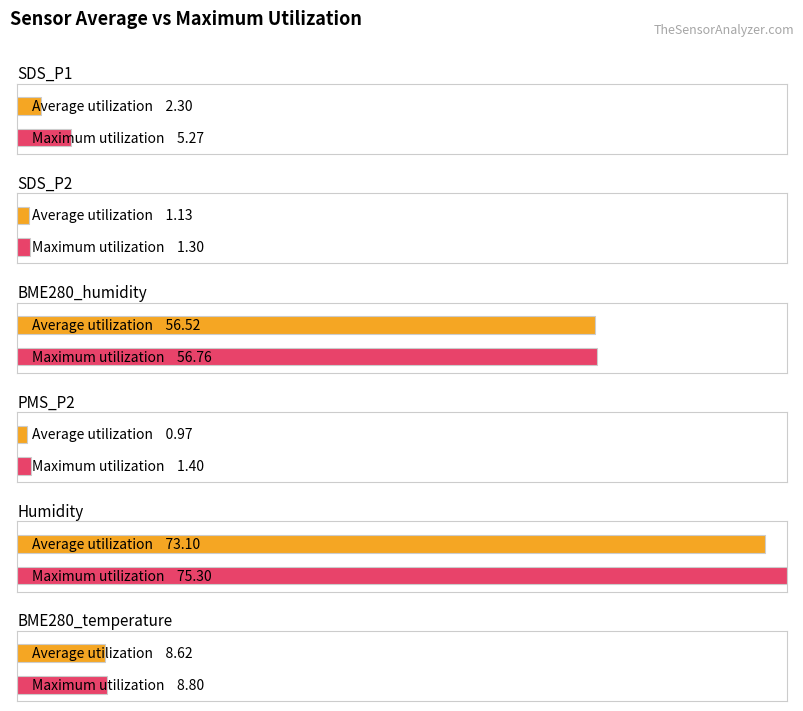

Is it true that Maximum utilization equals 8.8 at BME280_temperature?

True